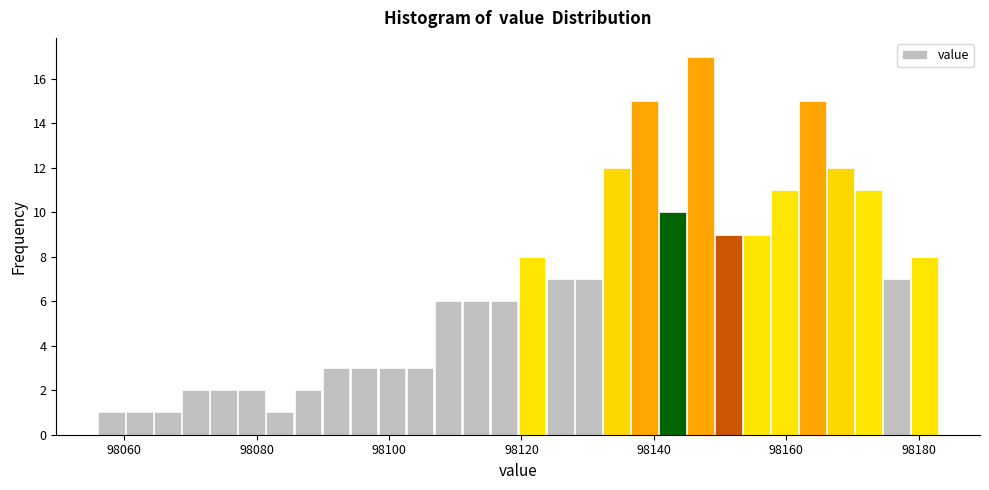

Read against the x-axis, roughly where is the centre of the tallest bar?

98148